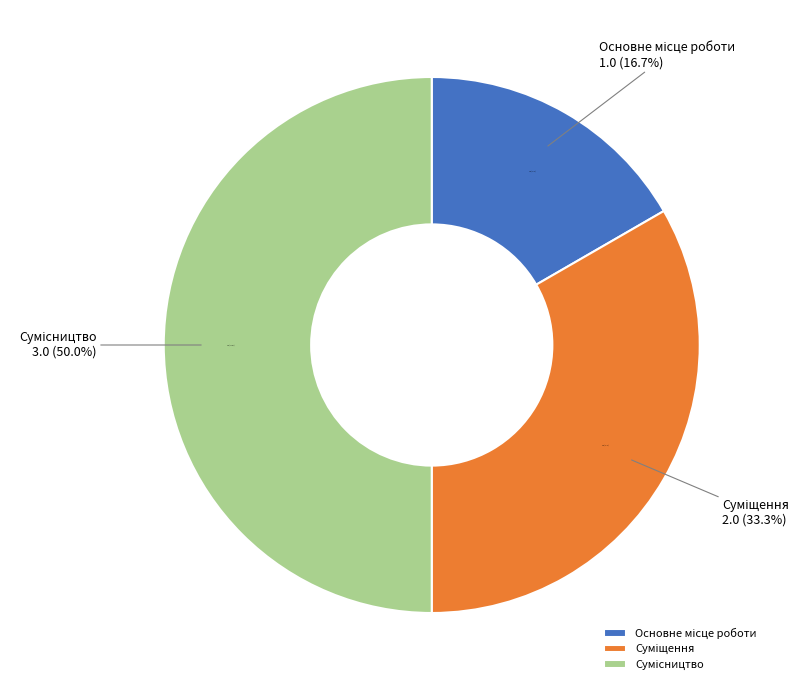

Is there a majority slice in this chart?

No